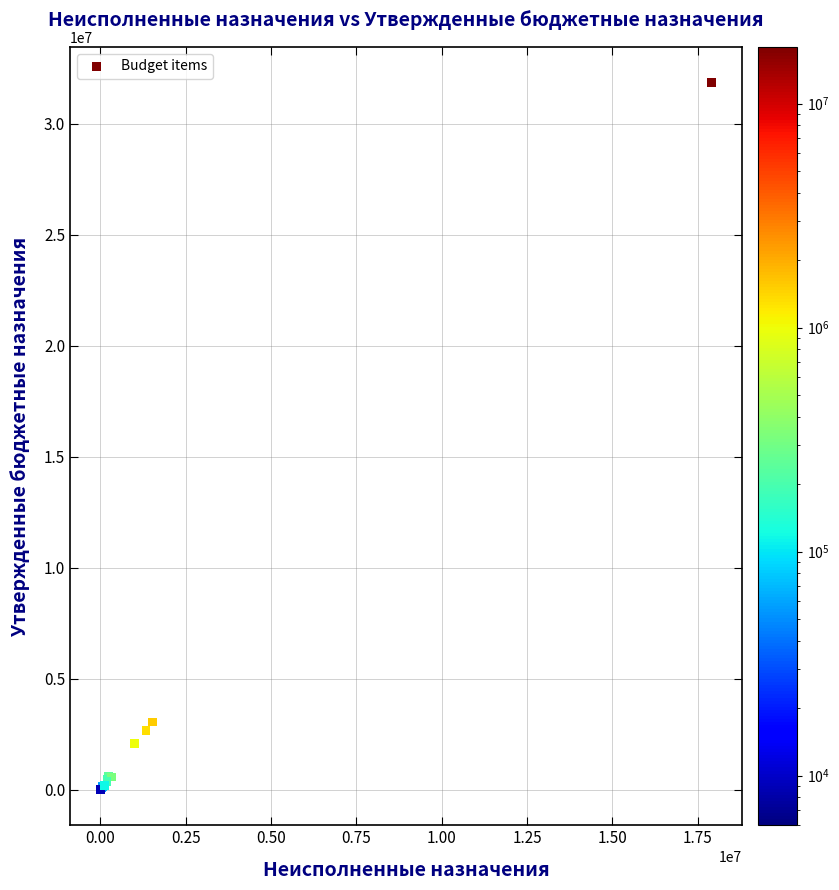

What Y value in the scatter plot is closest to 15939420?

3064512.1